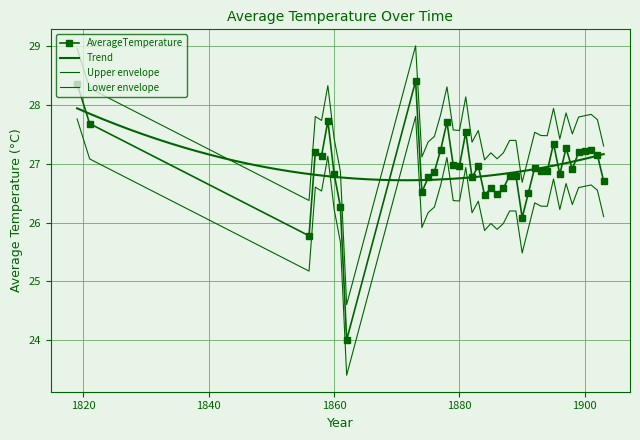

Where is the data nearest to the value 26?

1890